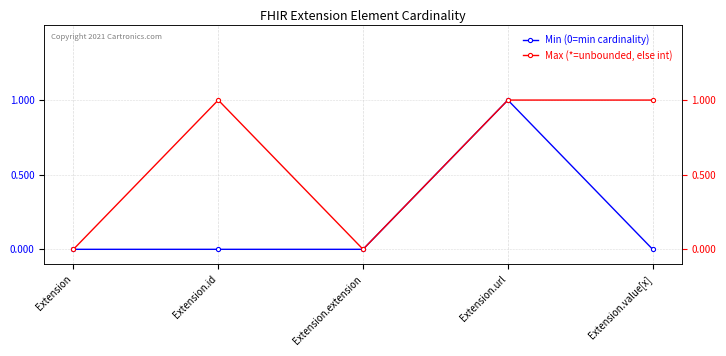

Reading left to right, list all the values displayed in this chart.

Min (0=min cardinality): 0	0	0	1	0
Max (*=unbounded, else int): 0	1	0	1	1